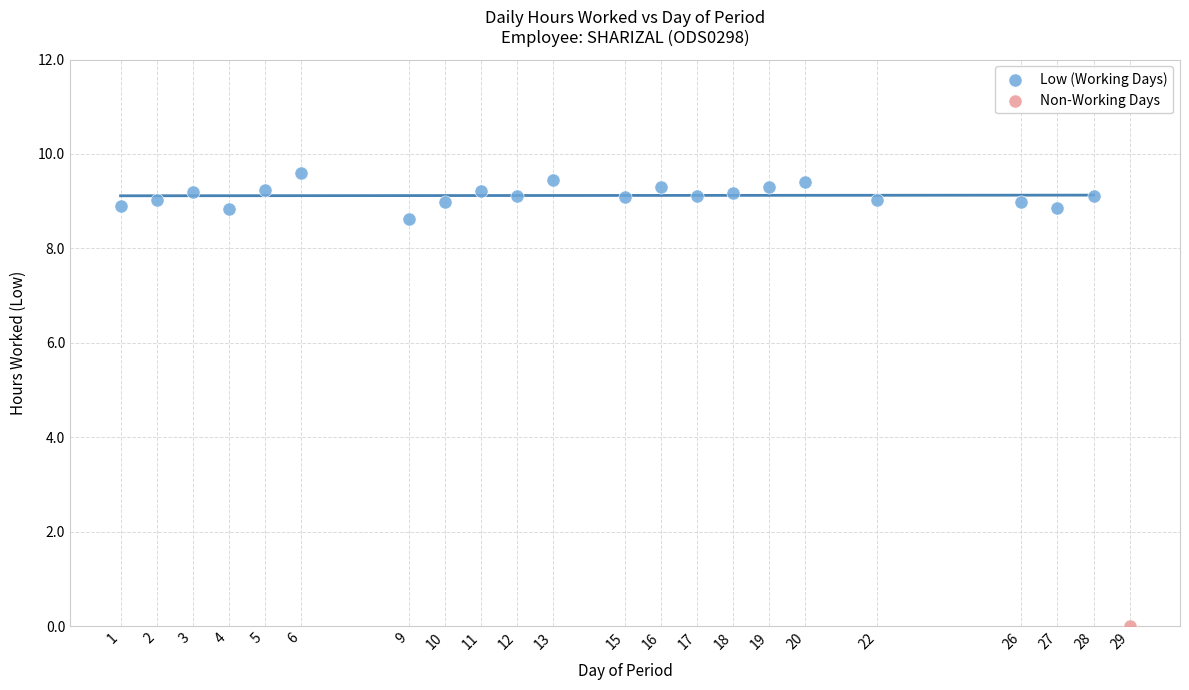

What are all the series names shown in the legend?

Low (Working Days), Non-Working Days